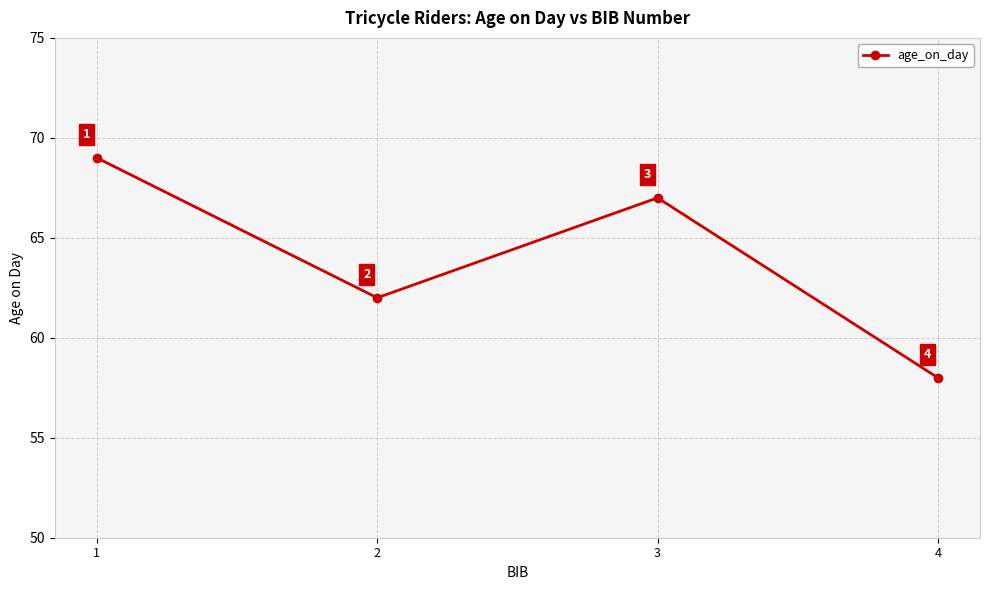

How many points are lower than both their immediate neighbors (excluding endpoints)?

1